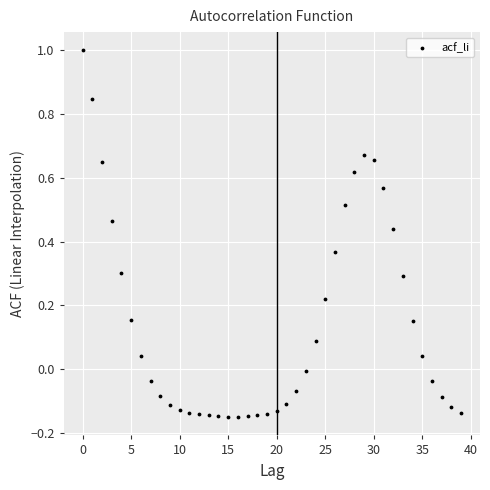

How many data points are displayed?

40